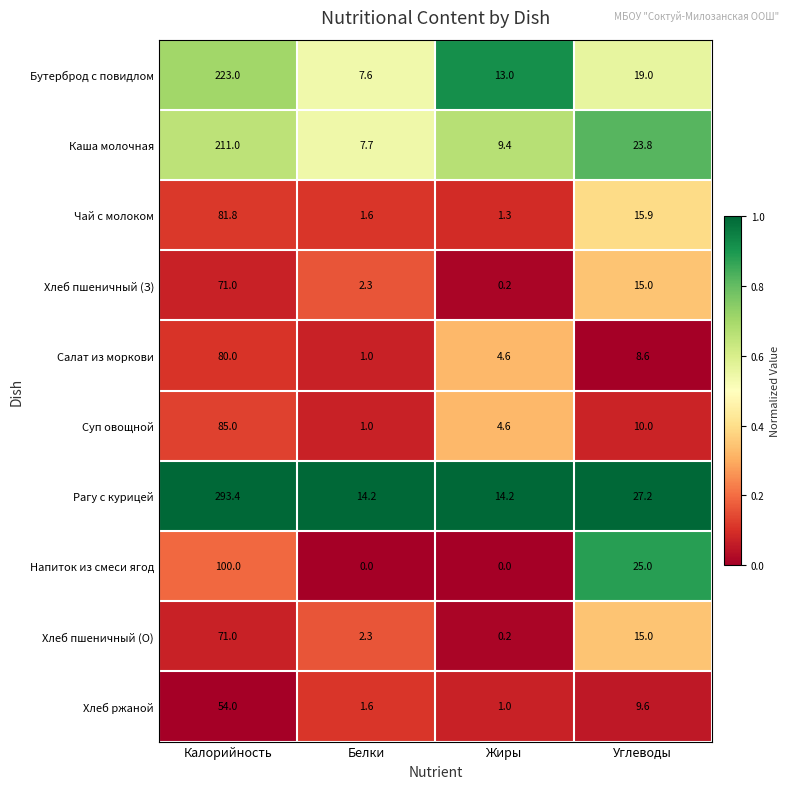

True or false: Хлеб ржаной has a value of 54.0 at Калорийность.

True